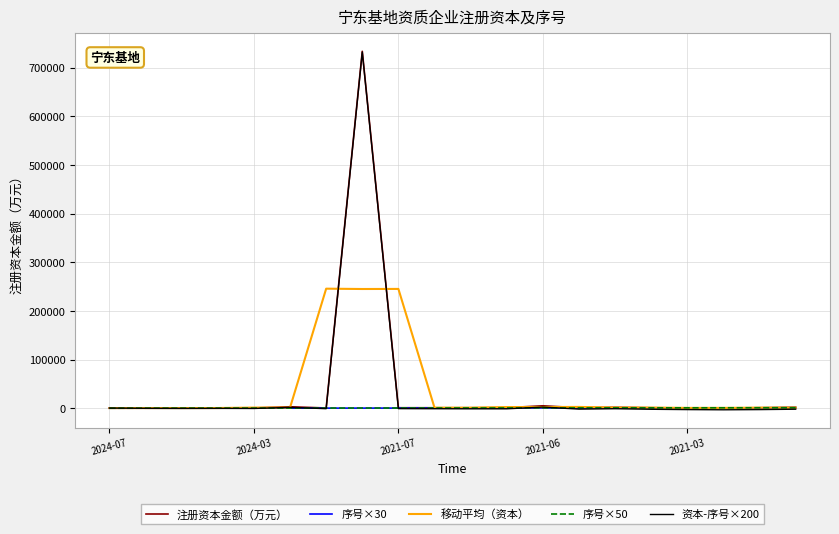

Does the chart have visible grid lines?

Yes